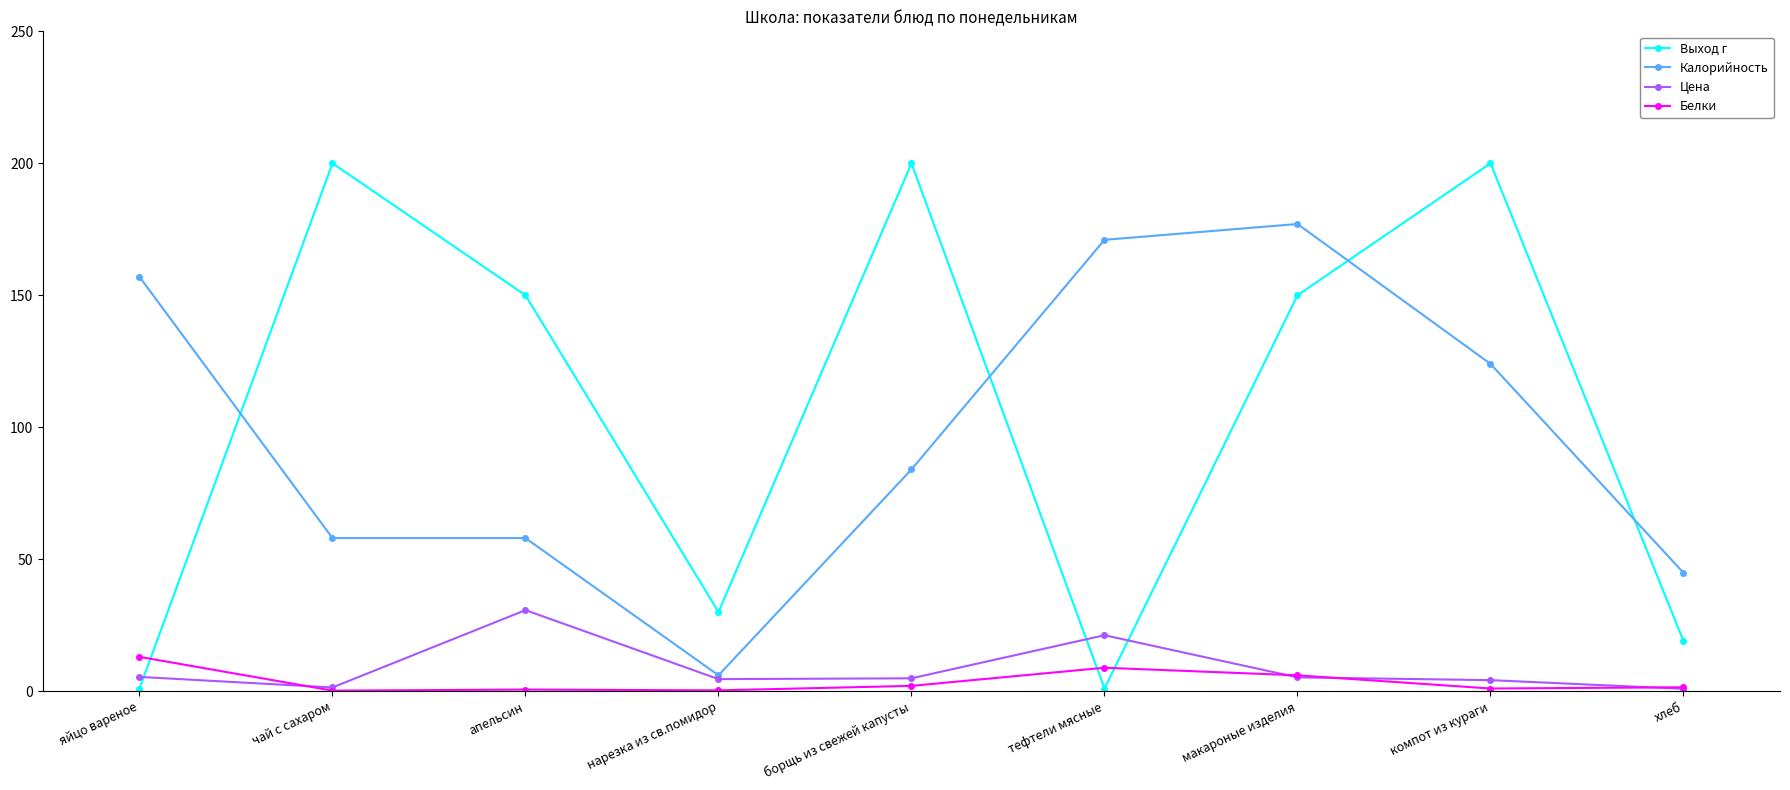

At how many categories does at least one series exceed 107?

7